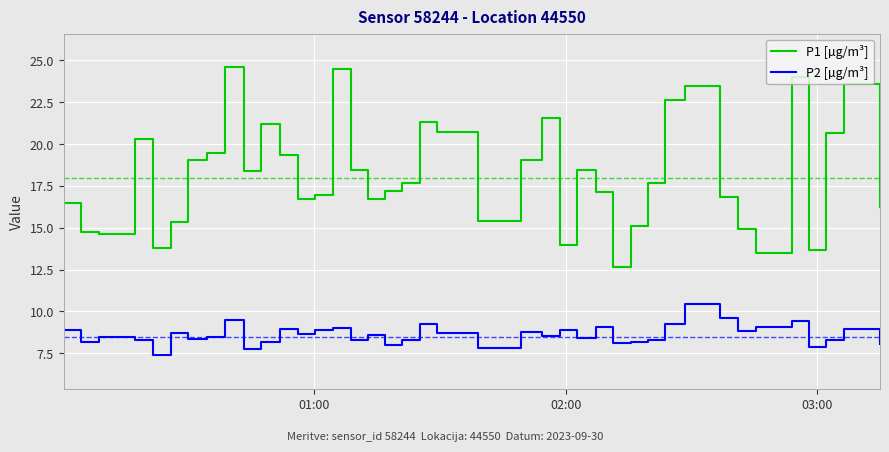

Which series has the widest spread of values?

P1 [µg/m³]